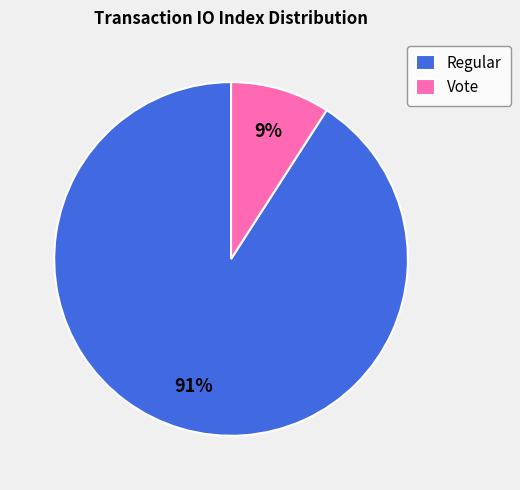

The Vote slice represents 19% of the pie. True or false?

False